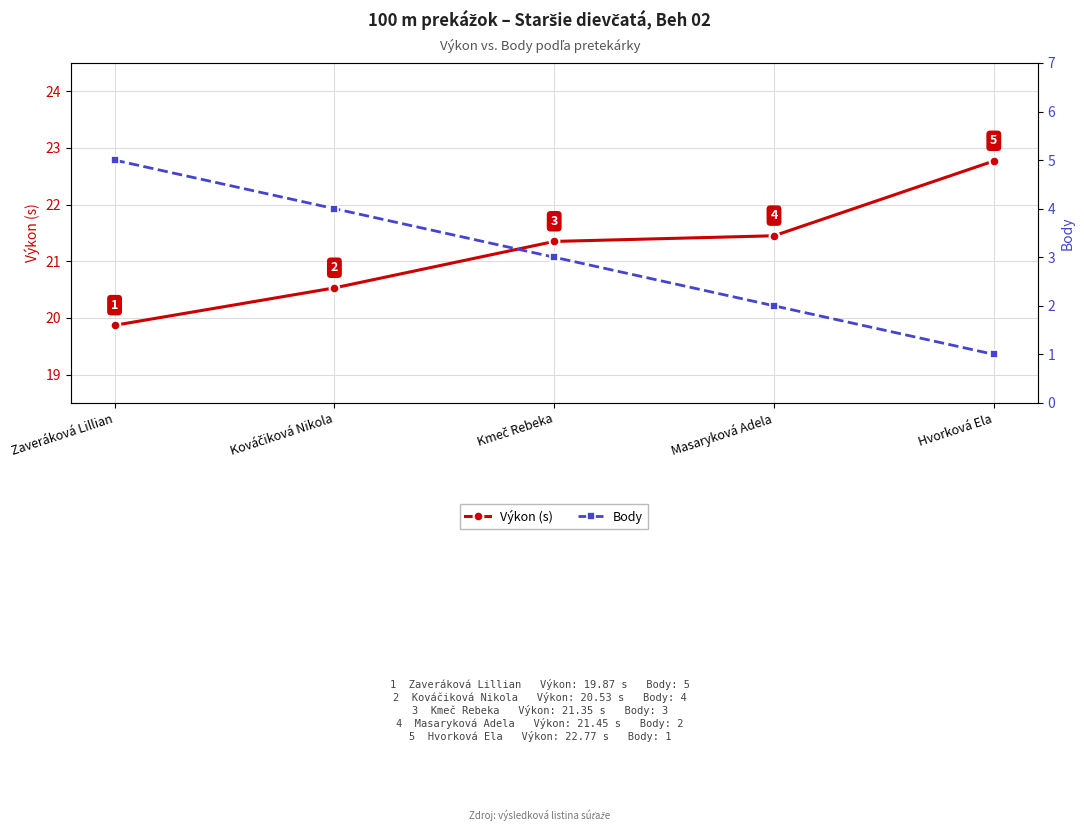

What position from the right is Hvorková Ela?

1